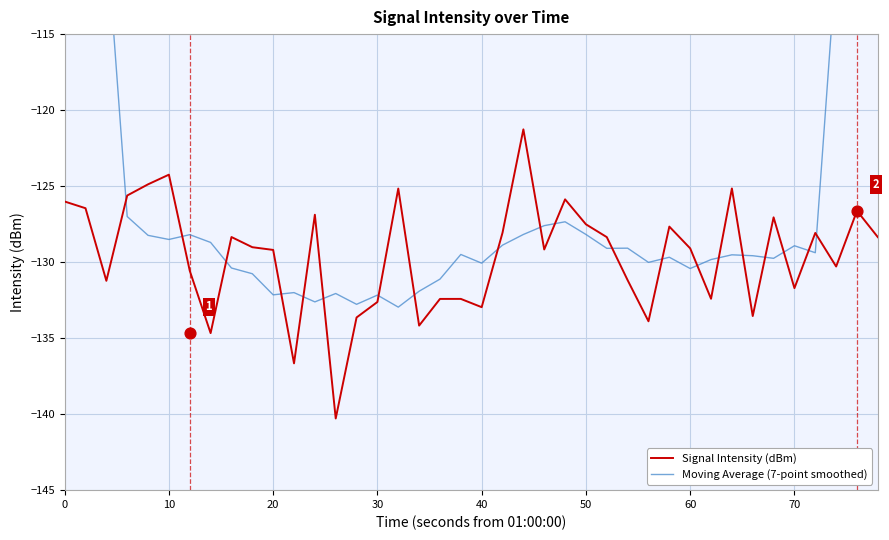

Which series has the largest total across all categories?

Moving Average (7-point smoothed)